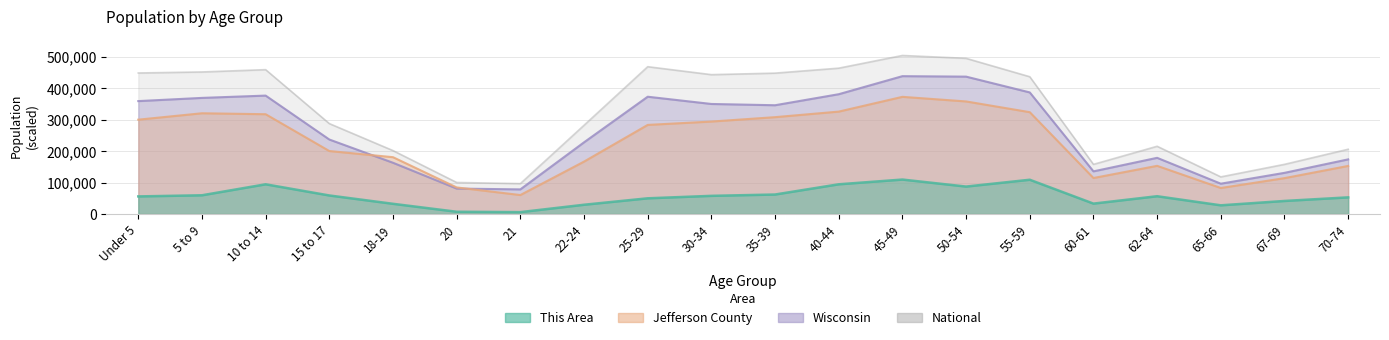

True or false: Wisconsin and This Area cross at least once.

False